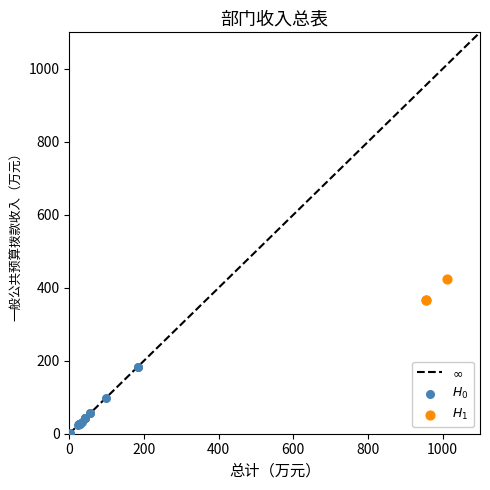

Which series has the largest Y range (max minus min)?

$H_0$